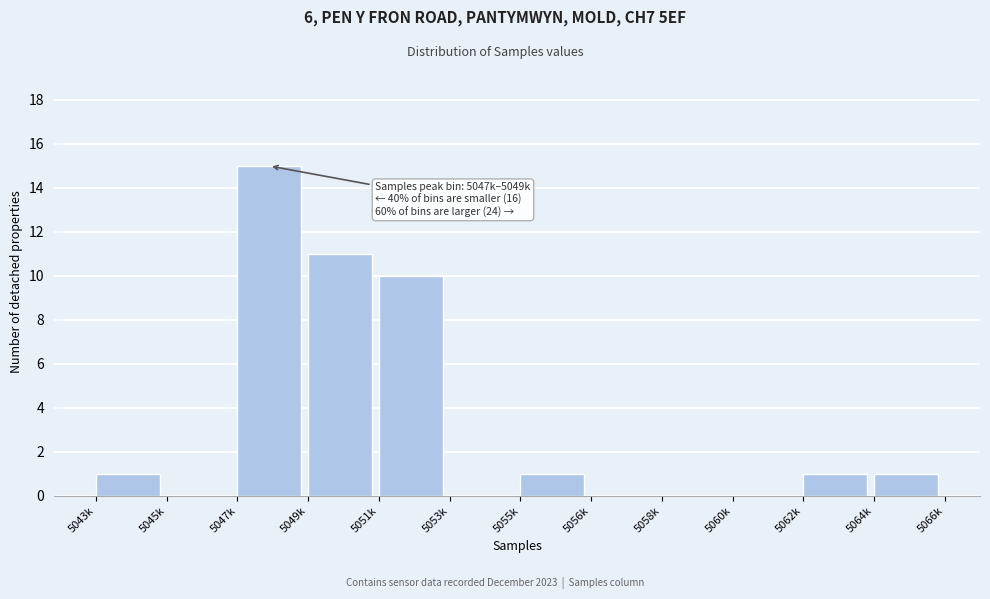

Reading left to right, what are all the values shown in this chart?

5043k=1	5045k=0	5047k=15	5049k=11	5051k=10	5053k=0	5055k=1	5056k=0	5058k=0	5060k=0	5062k=1	5064k=1